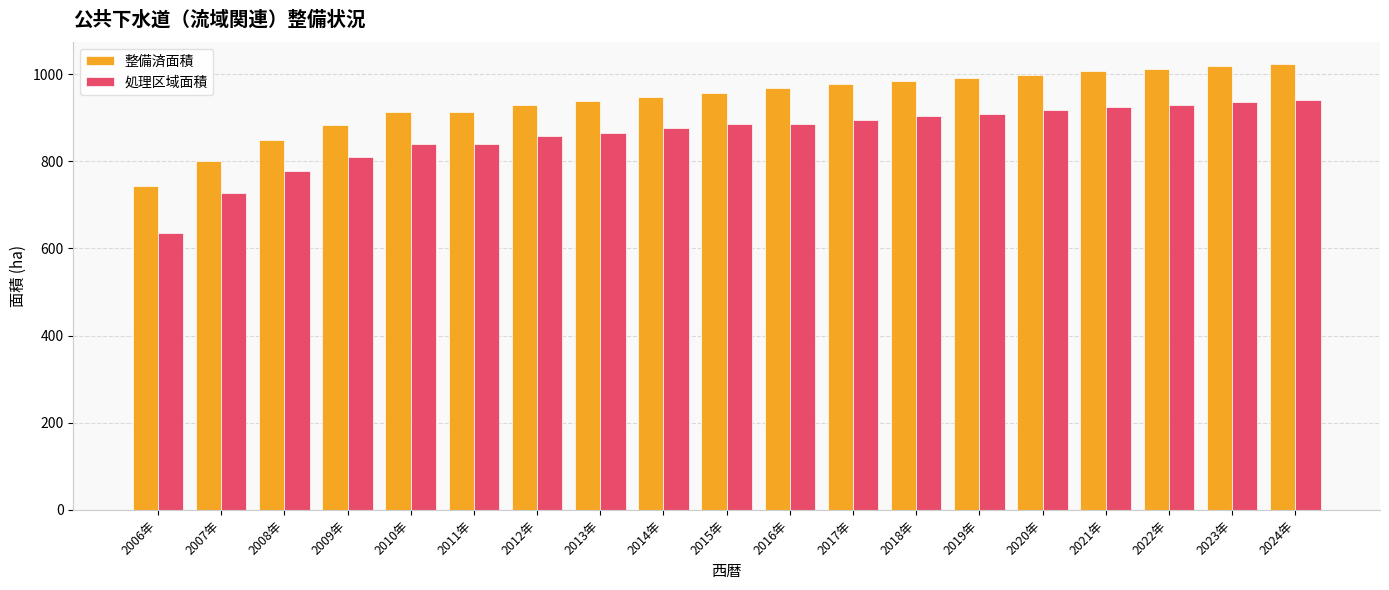

Is the value of 処理区域面積 at 2018年 greater than the value of 整備済面積 at 2007年?

Yes